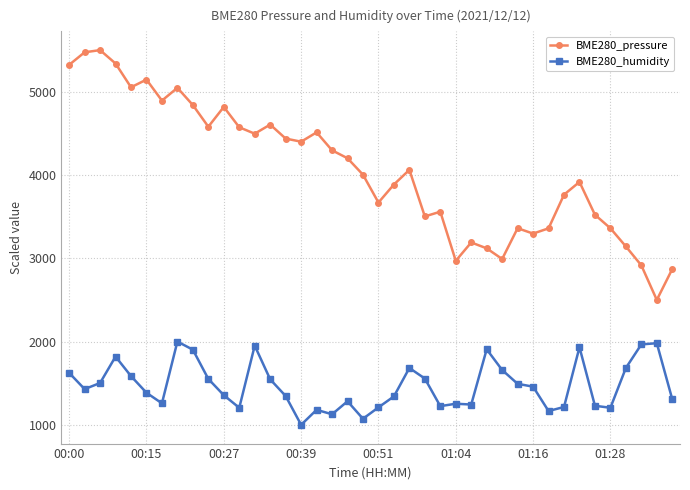

Which series has the largest total across all categories?

BME280_pressure